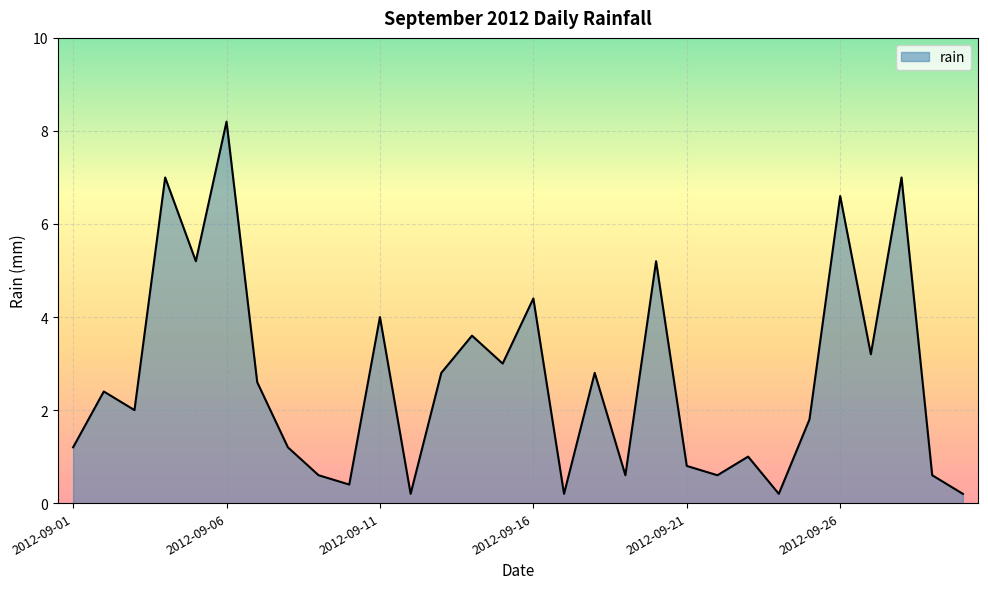

What is the maximum value shown in the chart?

8.2